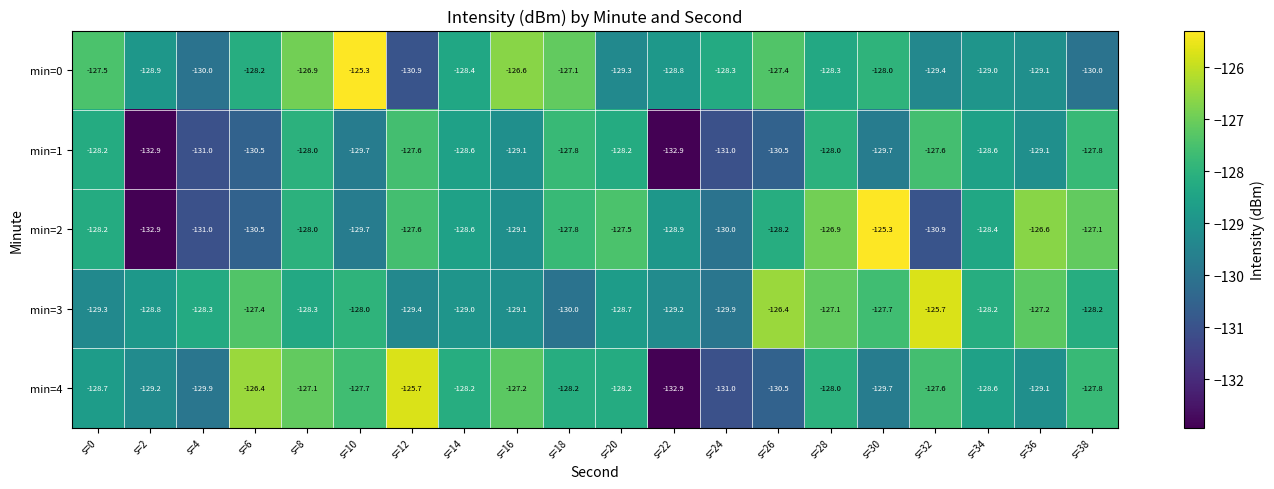

What is the spread (max minus min) of values at s=36?

2.5